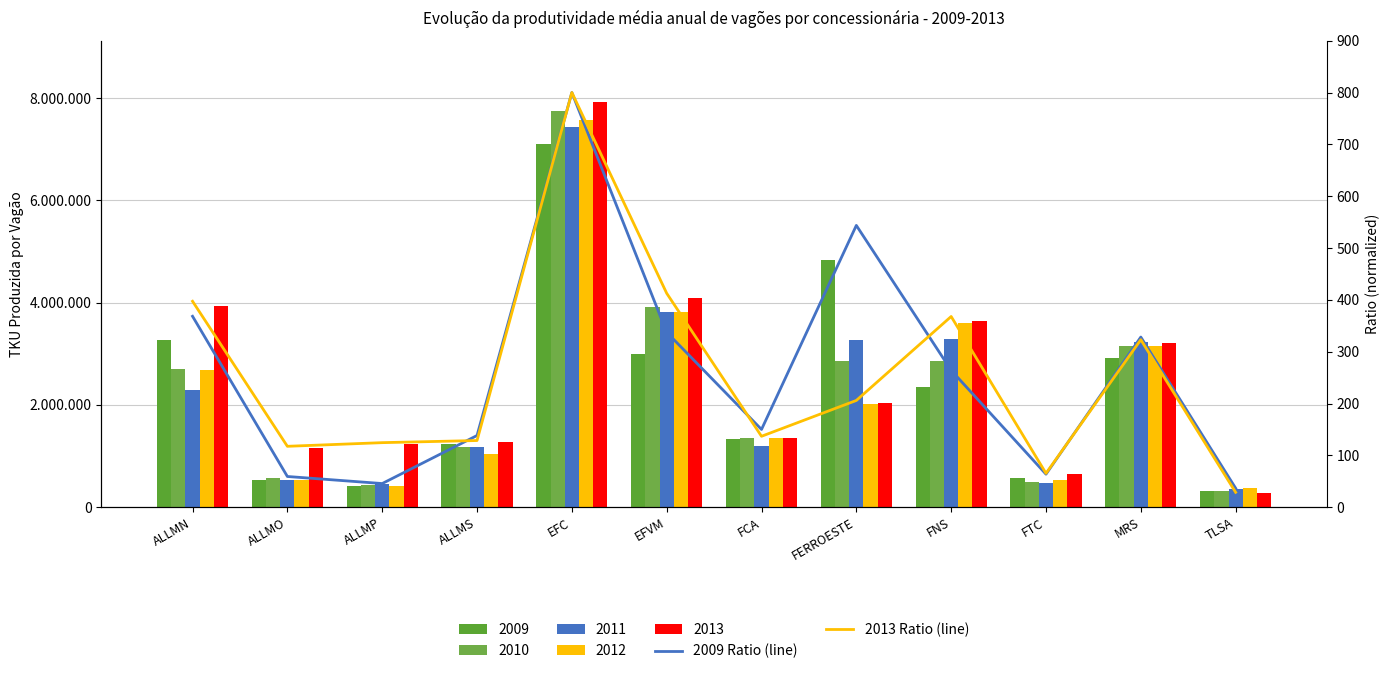

True or false: 2009 Ratio (line) has a value of 23.9 at FTC.

False